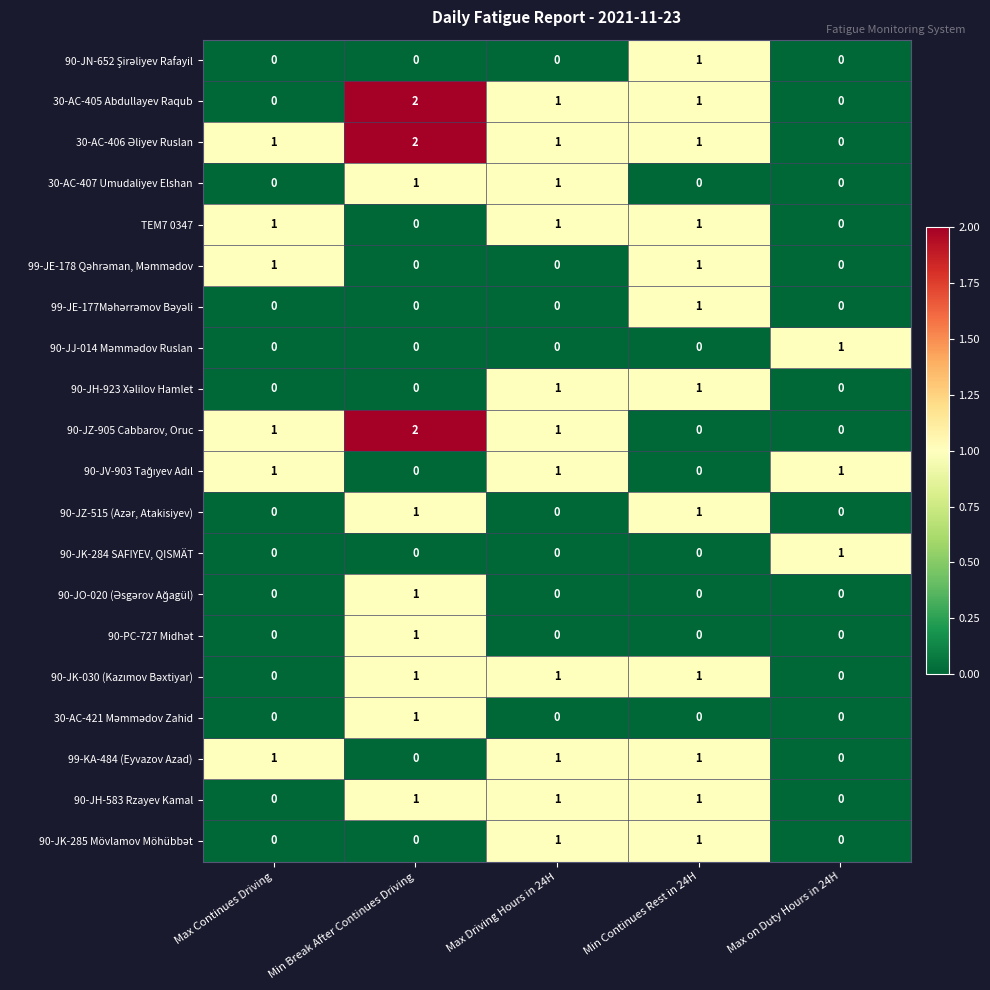

Is it true that 90-JK-284 SAFIYEV, QISMÄT equals 0 at Min Continues Rest in 24H?

True